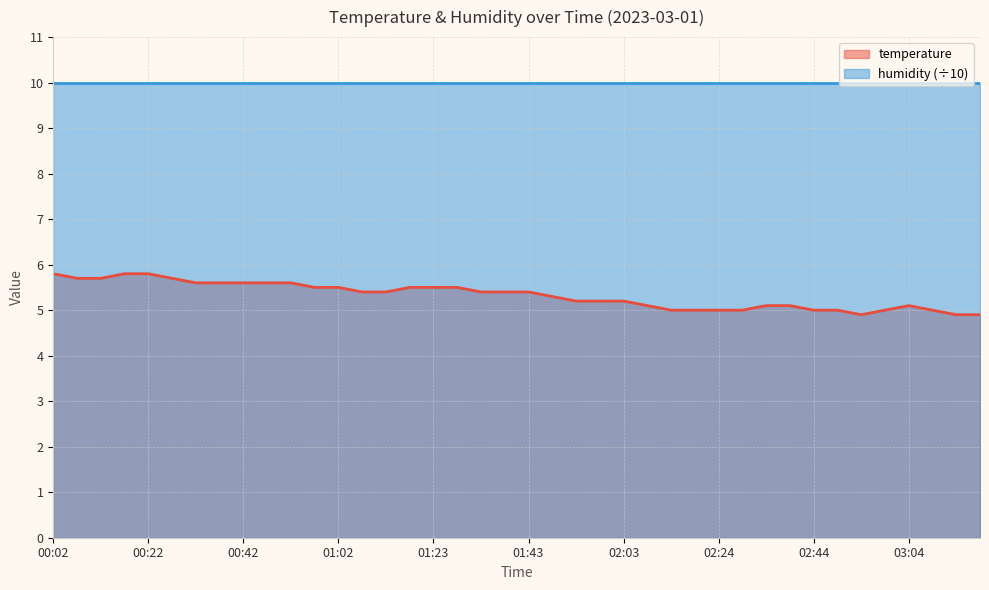

List the labels in order of value, smallest first.

02:54, 03:14, 03:19, 02:13, 02:18, 02:24, 02:29, 02:44, 02:49, 02:59, 03:09, 02:08, 02:34, 02:39, 03:04, 01:53, 01:58, 02:03, 01:48, 01:08, 01:13, 01:33, 01:38, 01:43, 00:57, 01:02, 01:18, 01:23, 01:28, 00:32, 00:37, 00:42, 00:47, 00:52, 00:07, 00:12, 00:27, 00:02, 00:17, 00:22